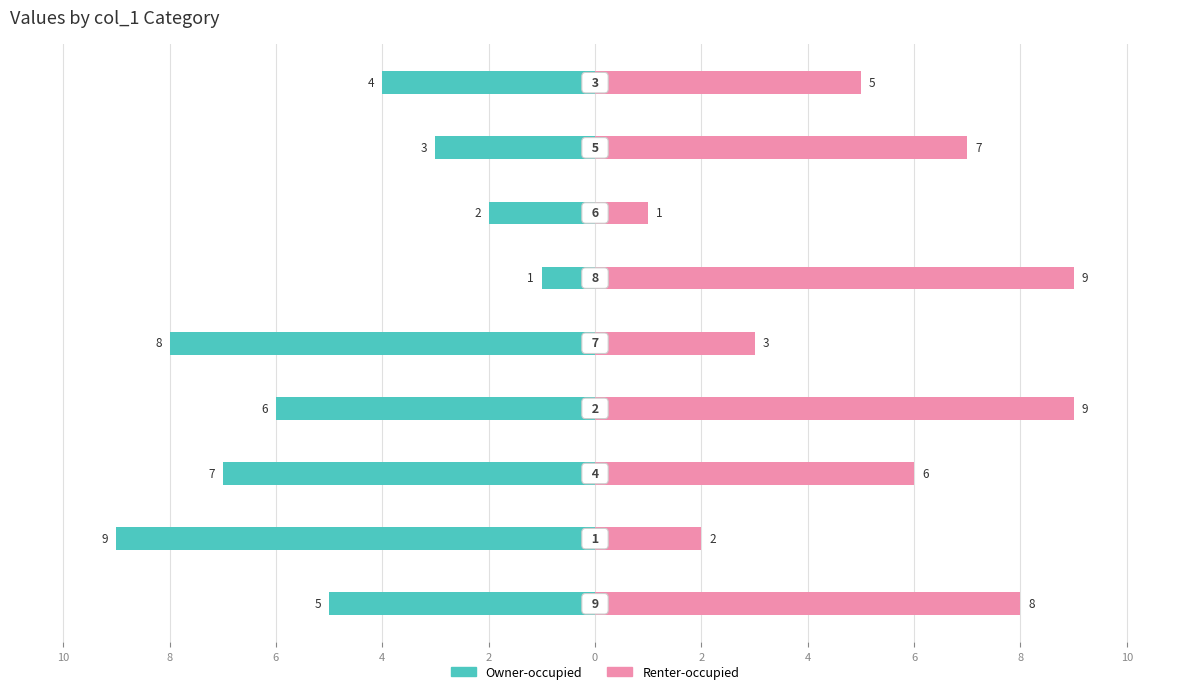

How many bars are there in total?

18